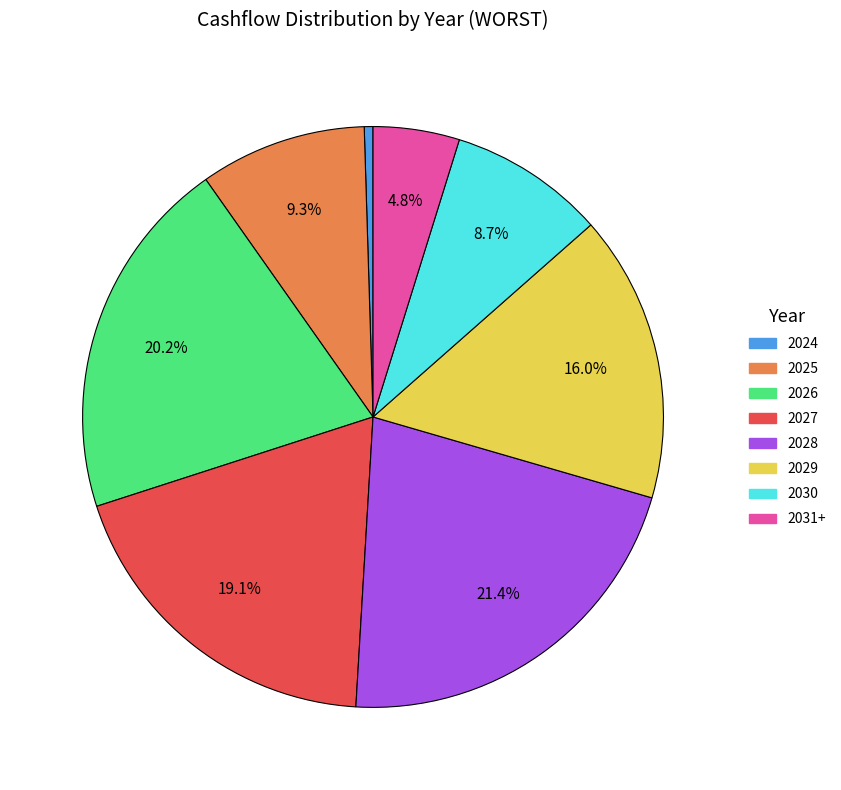

To the nearest percent, what is the difference between the largest and smallest slice percentages?

21%